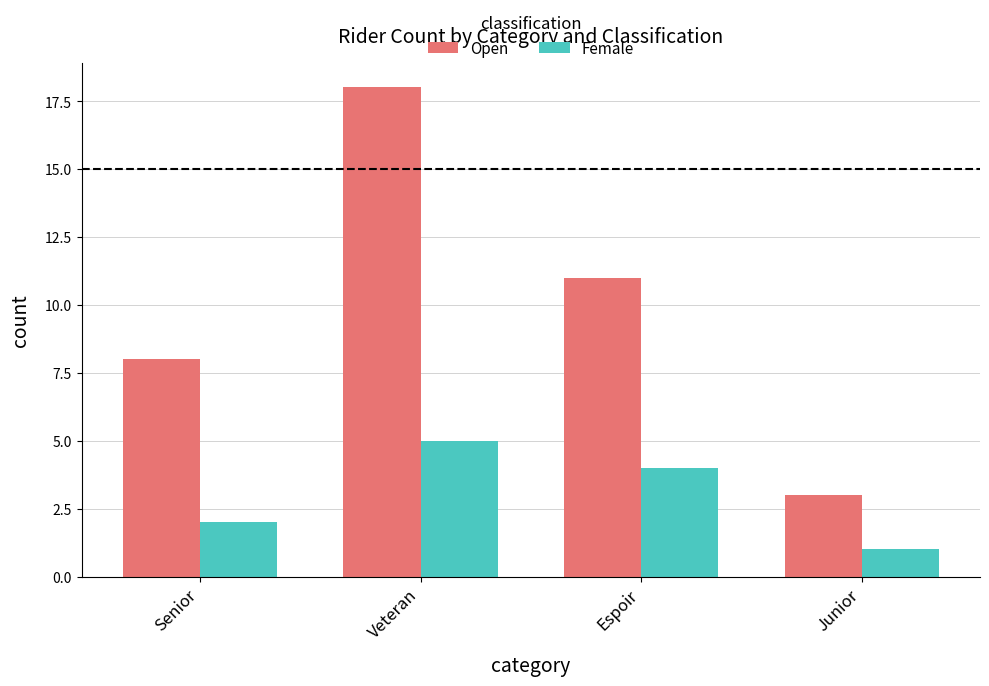

How many data points in Female are less than 4?

2